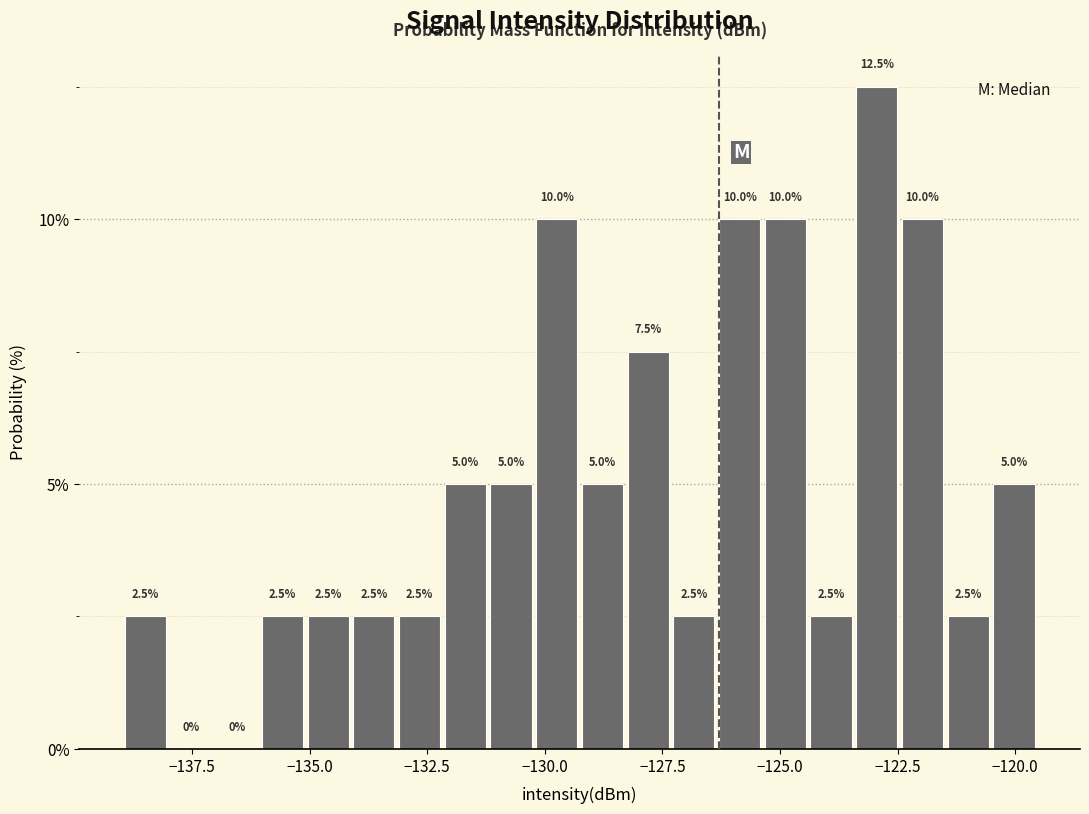

Read against the x-axis, roughly where is the centre of the tallest bar?

-123.0